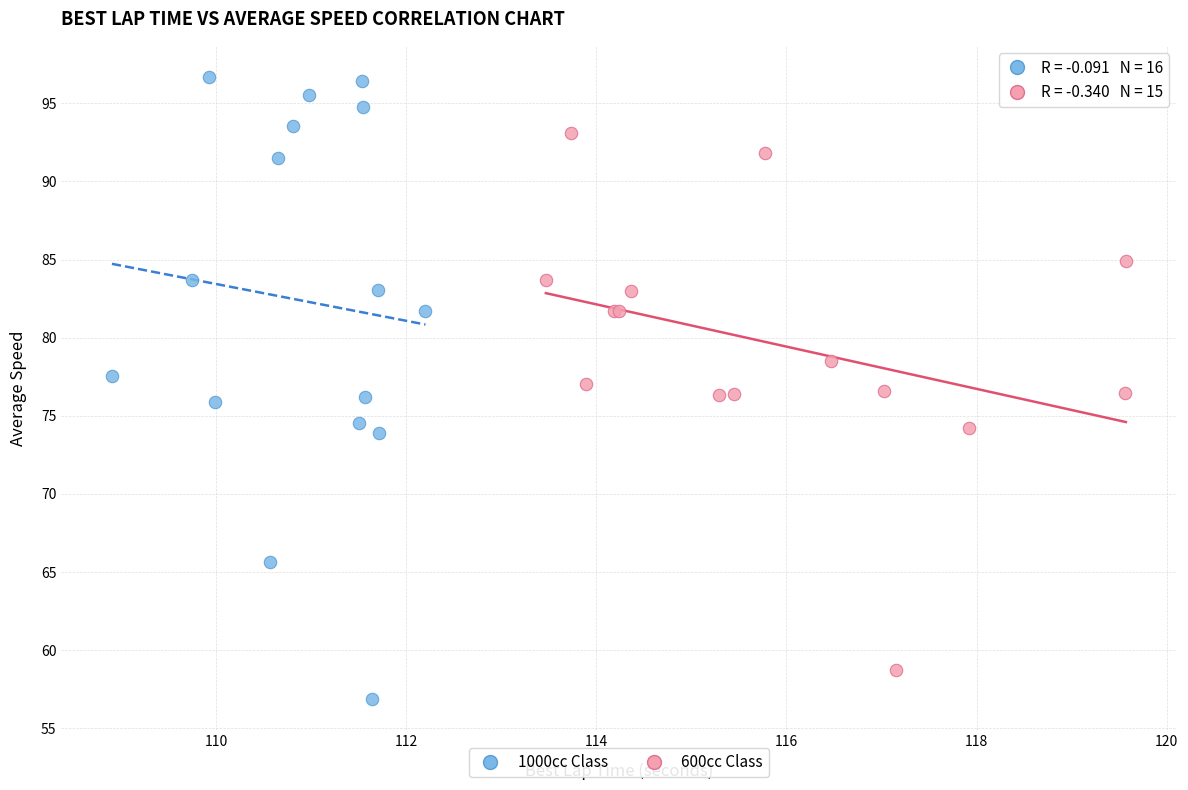

Which series has the largest Y range (max minus min)?

1000cc Class